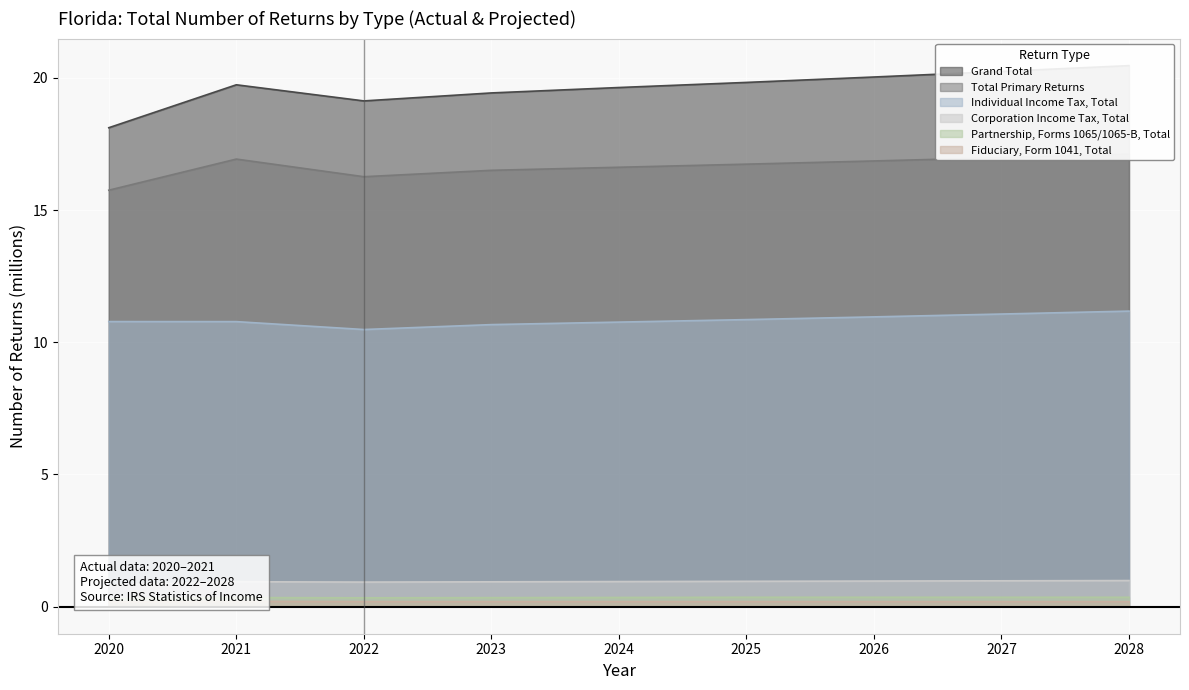

Does the chart display data point markers on the line(s)?

No